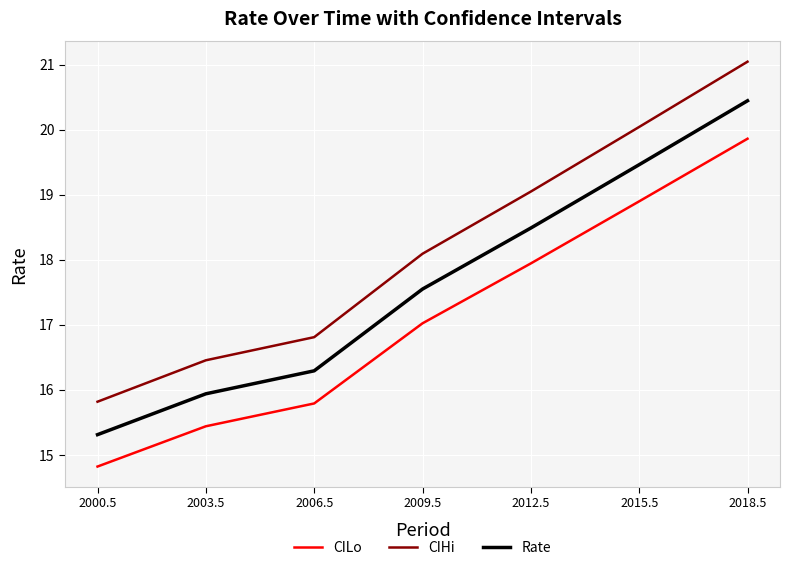

True or false: CILo and CIHi cross at least once.

False